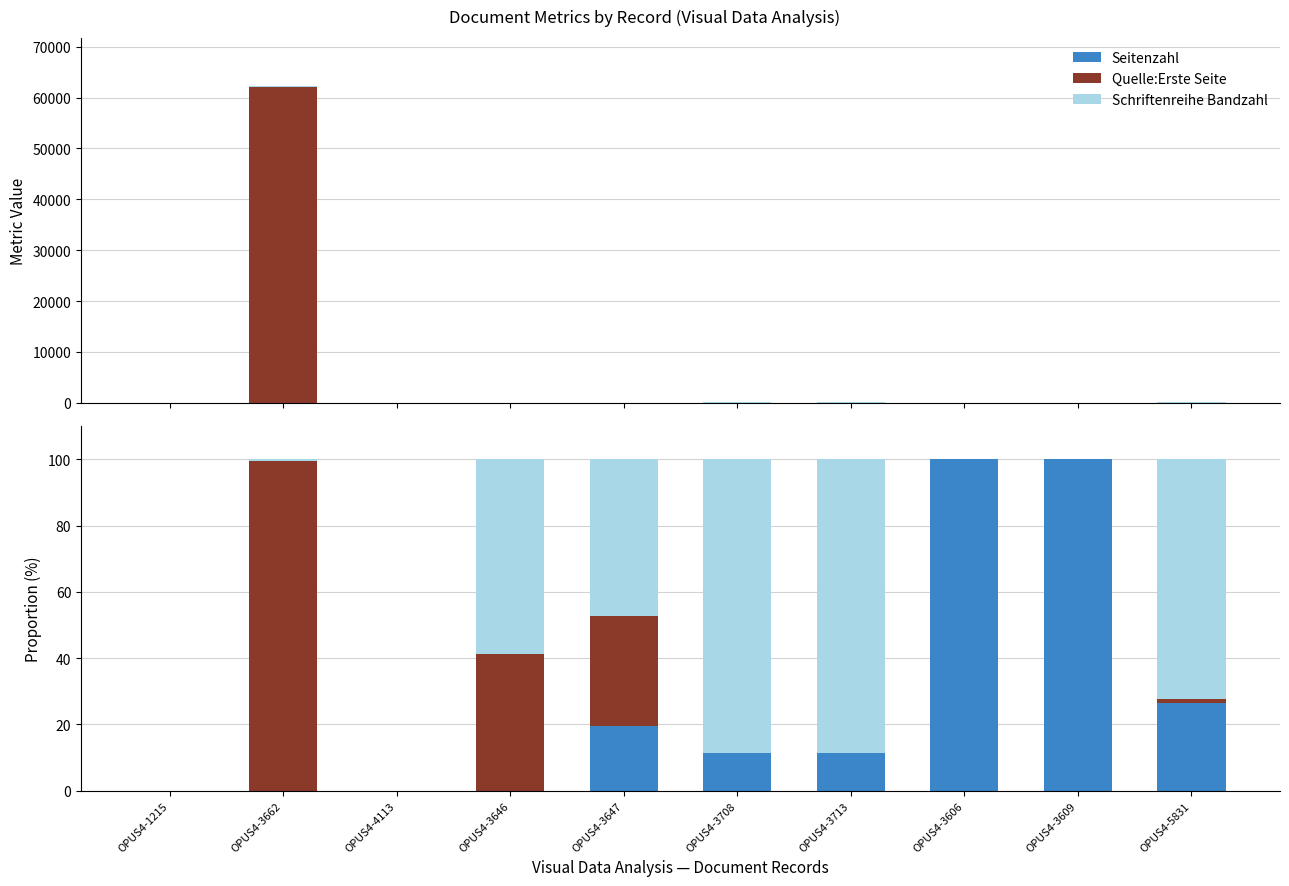

What is the sum of all Quelle:Erste Seite values?

175.3